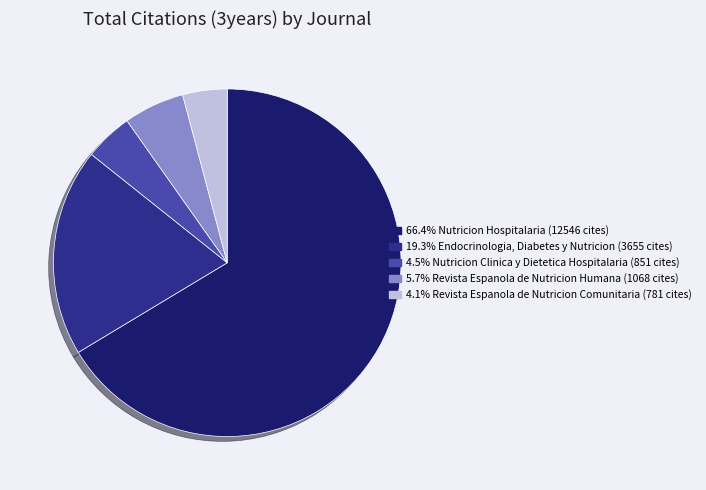

Is there any slice that represents more than half of the pie?

Yes